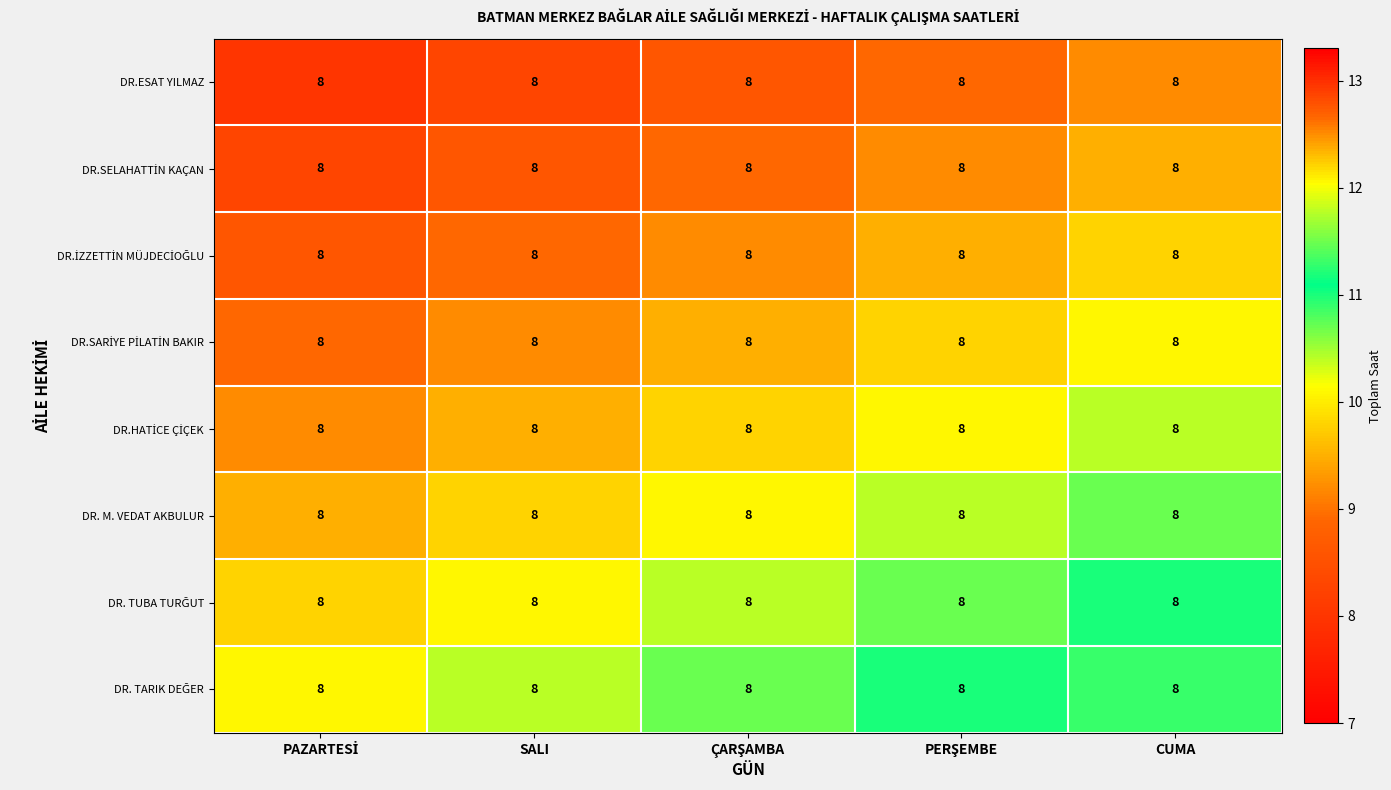

What value does the DR.SELAHATTİN KAÇAN series have at CUMA?

9.5